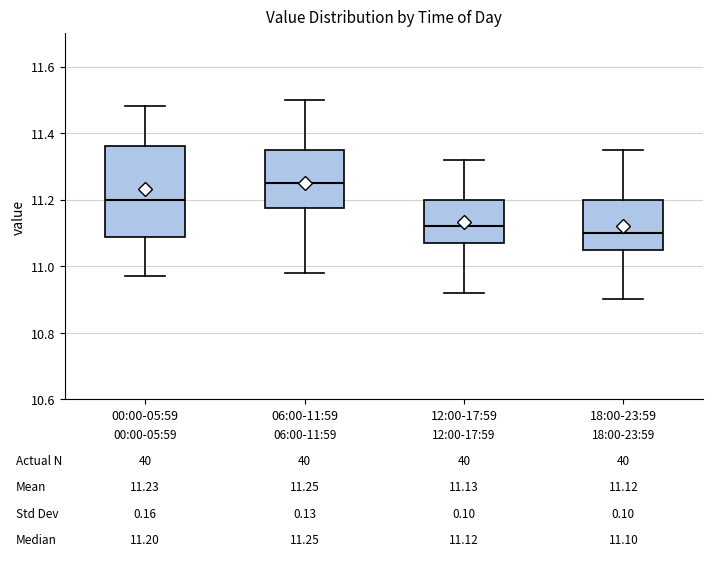

Which box has the highest median line?

06:00-11:59